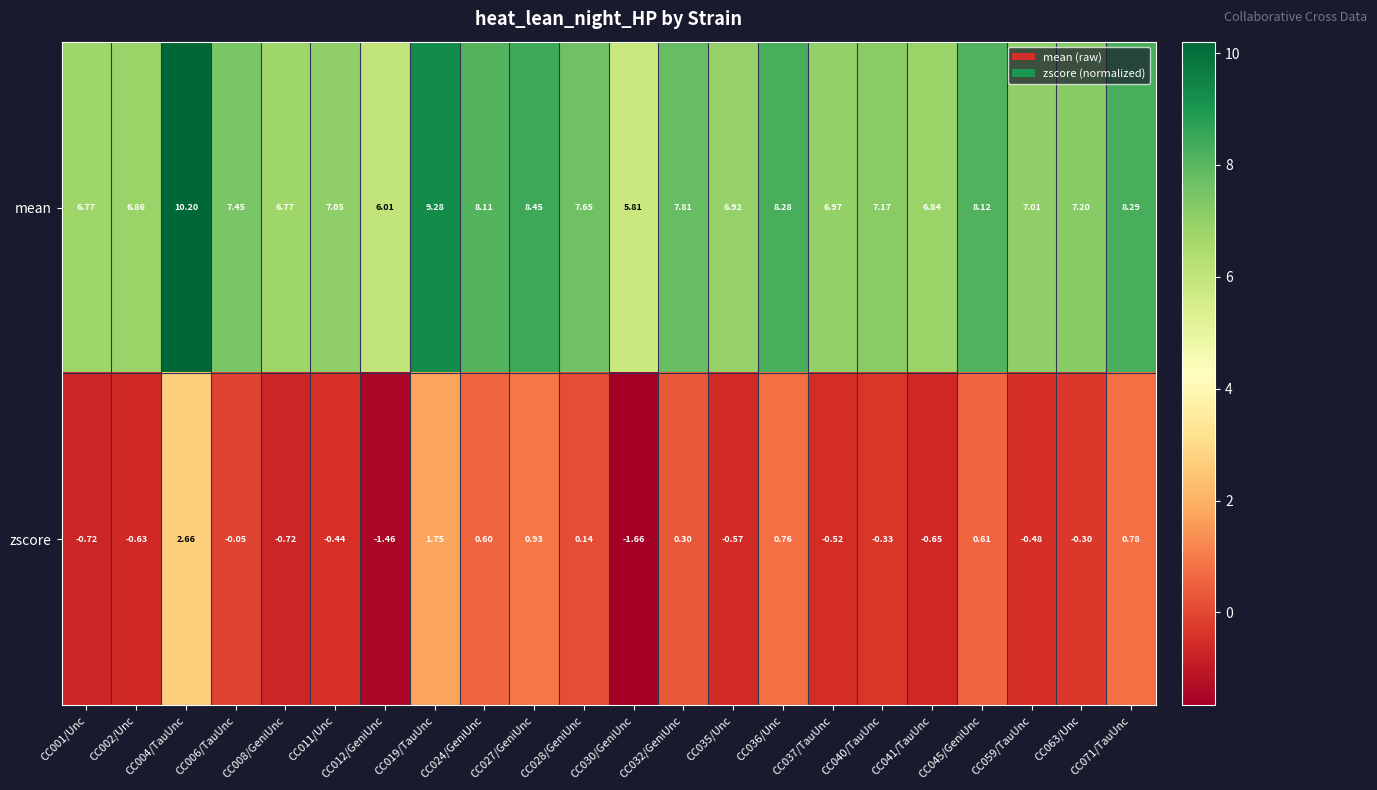

List the series in order of their peak value, lowest first.

zscore, mean